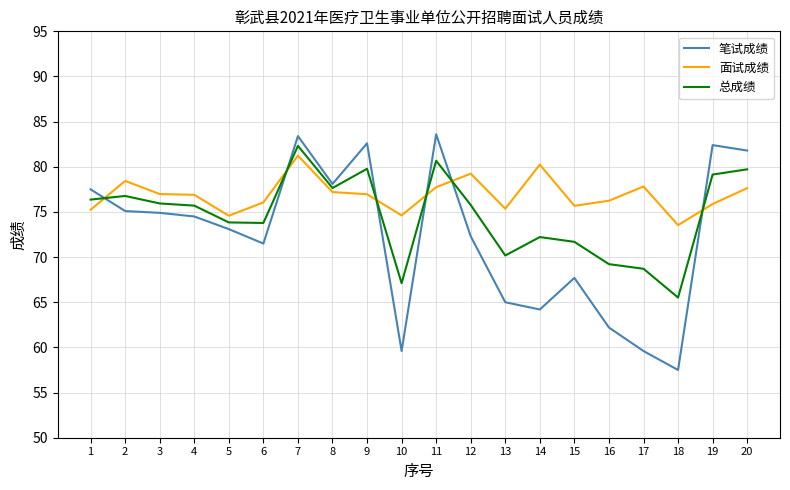

What is the greatest value displayed?

83.6